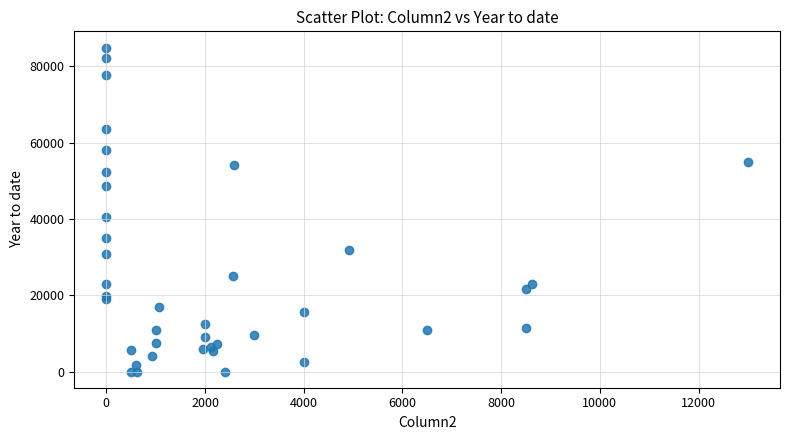

What Y value in the scatter plot is closest to 42450?

40552